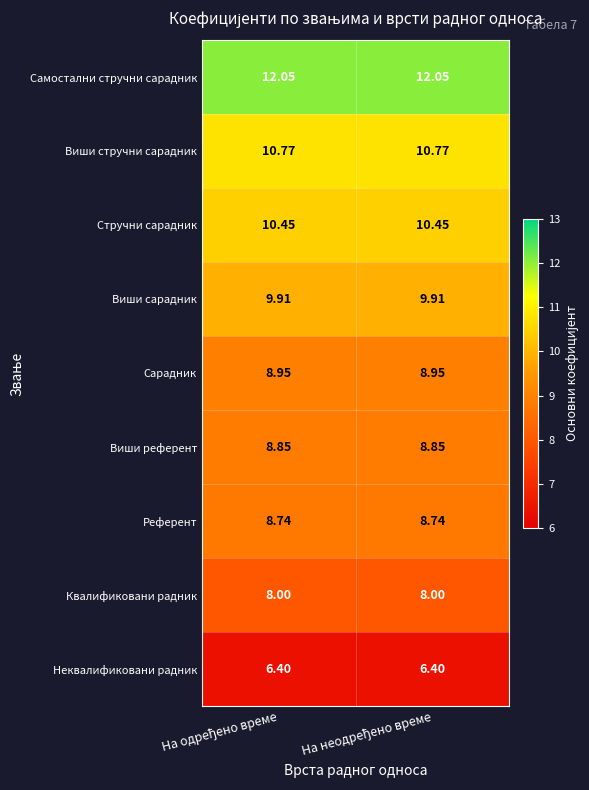

Which series has the largest total across all categories?

Самостални стручни сарадник